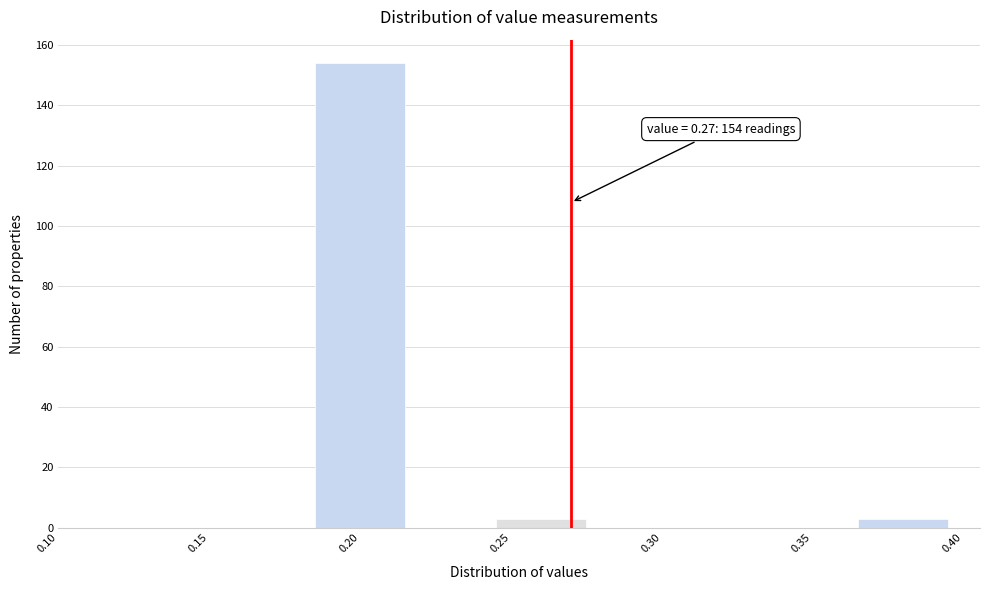

Over which range of the x-axis is the bar tallest?

0.185 to 0.215